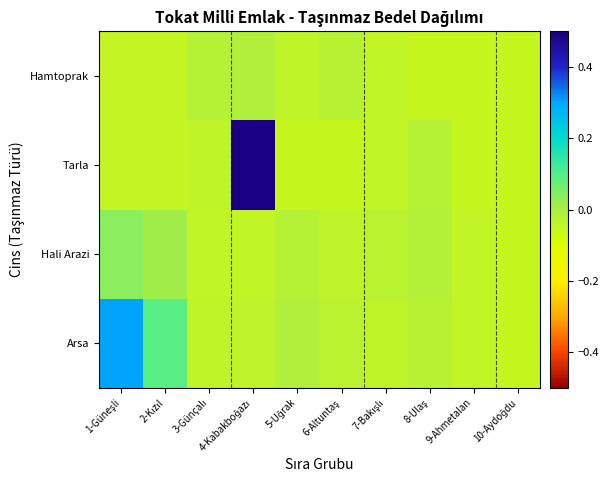

Reading left to right, what are all the values shown in this chart?

Arsa: 1-Güneşli=0.3	2-Kızıl=0.1	3-Günçalı=-0.0	4-Kabakboğazı=-0.0	5-Uğrak=-0.0	6-Altuntaş=-0.0	7-Bakışlı=-0.0	8-Ulaş=-0.0	9-Ahmetalan=-0.0	10-Aydoğdu=-0.1
Hali Arazi: 1-Güneşli=0.0	2-Kızıl=0.0	3-Günçalı=-0.0	4-Kabakboğazı=-0.0	5-Uğrak=-0.0	6-Altuntaş=-0.0	7-Bakışlı=-0.0	8-Ulaş=-0.0	9-Ahmetalan=-0.0	10-Aydoğdu=-0.1
Tarla: 1-Güneşli=-0.0	2-Kızıl=-0.0	3-Günçalı=-0.0	4-Kabakboğazı=0.9	5-Uğrak=-0.1	6-Altuntaş=-0.1	7-Bakışlı=-0.0	8-Ulaş=-0.0	9-Ahmetalan=-0.1	10-Aydoğdu=-0.1
Hamtoprak: 1-Güneşli=-0.0	2-Kızıl=-0.0	3-Günçalı=-0.0	4-Kabakboğazı=-0.0	5-Uğrak=-0.0	6-Altuntaş=-0.0	7-Bakışlı=-0.0	8-Ulaş=-0.1	9-Ahmetalan=-0.1	10-Aydoğdu=-0.1